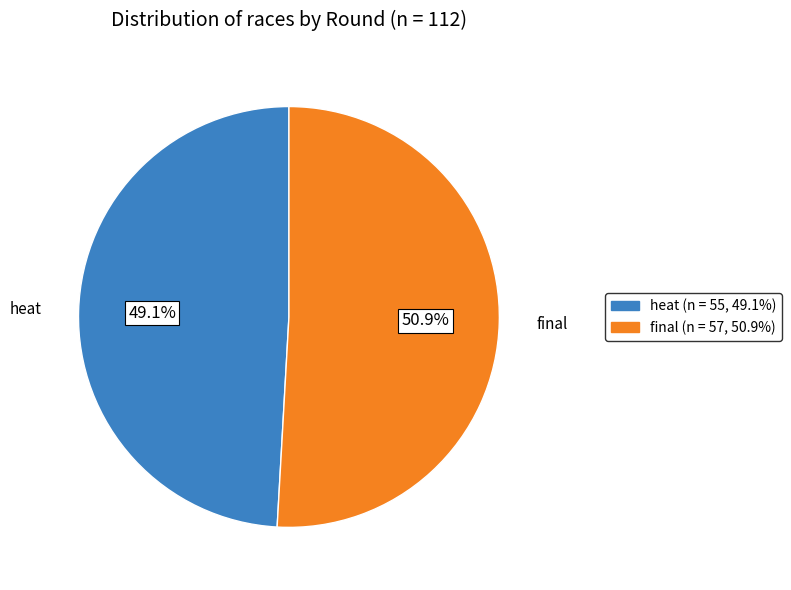

The final slice represents 36% of the pie. True or false?

False